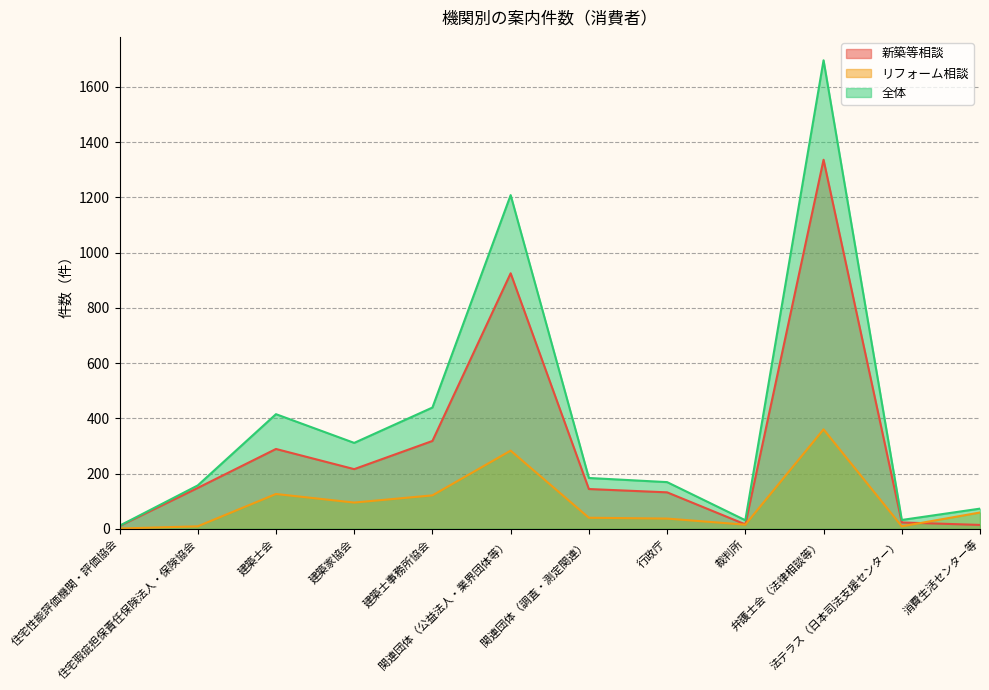

True or false: リフォーム相談 and 全体 intersect in this chart.

False